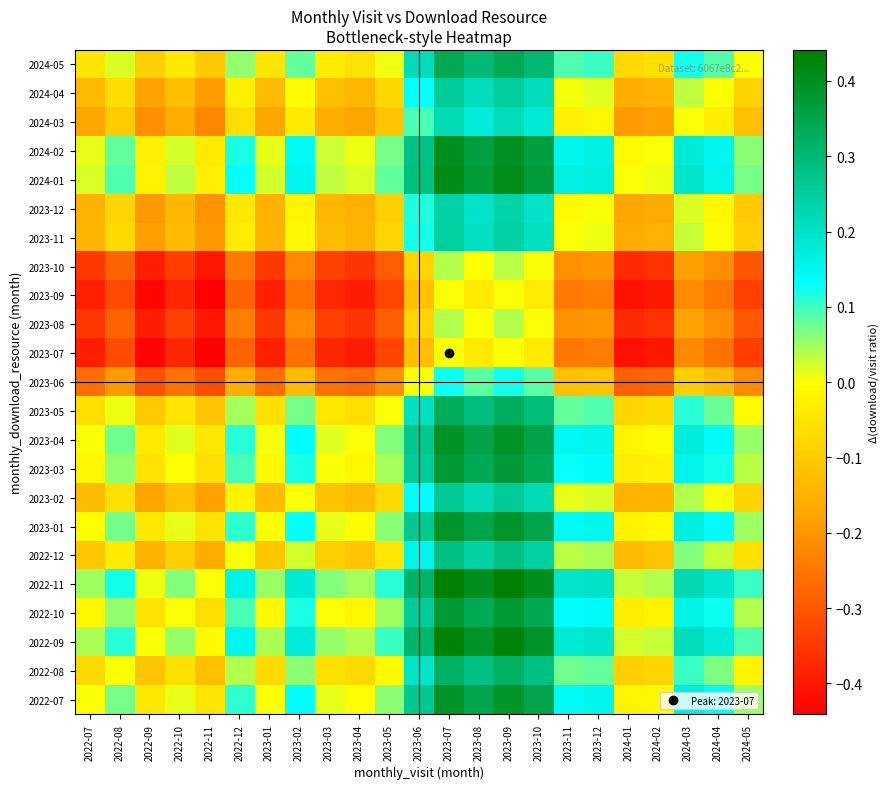

At which category is the sum across all series the highest?

2023-07